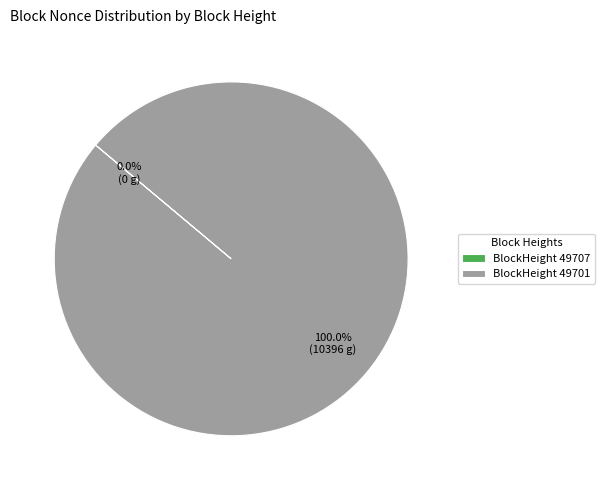

What percentage do 49701 and 49707 together represent?

100.0%